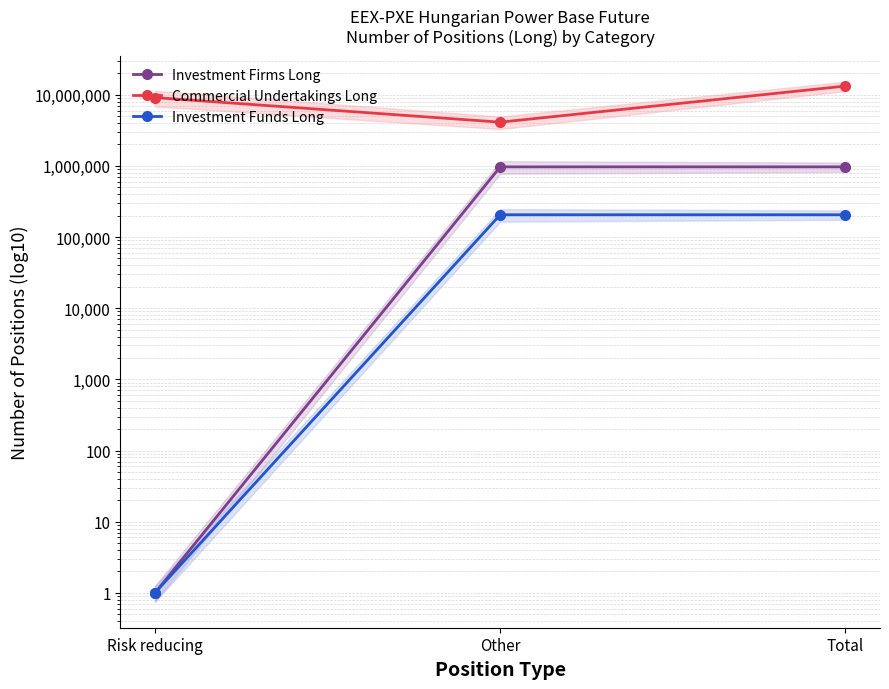

Reading right to left, what are all the values shown in this chart?

Investment Firms Long: Total=968731	Other=968731	Risk reducing=1
Commercial Undertakings Long: Total=13235384	Other=4115195	Risk reducing=9120189
Investment Funds Long: Total=205750	Other=205750	Risk reducing=1